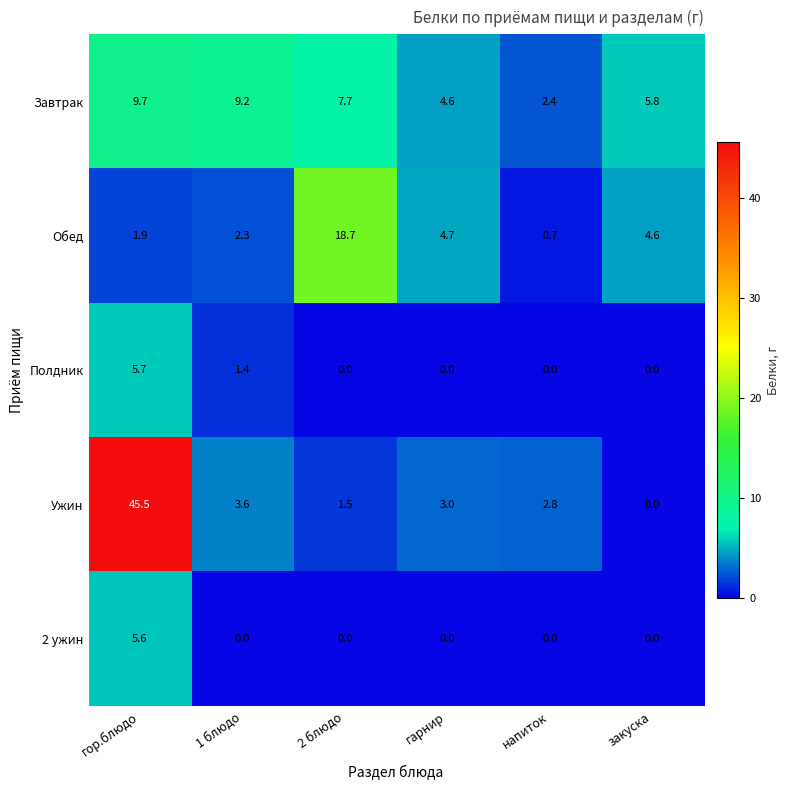

Reading left to right, transcribe all the data shown in this chart.

Завтрак: гор.блюдо=9.7	1 блюдо=9.2	2 блюдо=7.7	гарнир=4.6	напиток=2.4	закуска=5.8
Обед: гор.блюдо=1.9	1 блюдо=2.3	2 блюдо=18.7	гарнир=4.7	напиток=0.7	закуска=4.6
Полдник: гор.блюдо=5.7	1 блюдо=1.4	2 блюдо=0.0	гарнир=0.0	напиток=0.0	закуска=0.0
Ужин: гор.блюдо=45.5	1 блюдо=3.6	2 блюдо=1.5	гарнир=3.0	напиток=2.8	закуска=0.0
2 ужин: гор.блюдо=5.6	1 блюдо=0.0	2 блюдо=0.0	гарнир=0.0	напиток=0.0	закуска=0.0